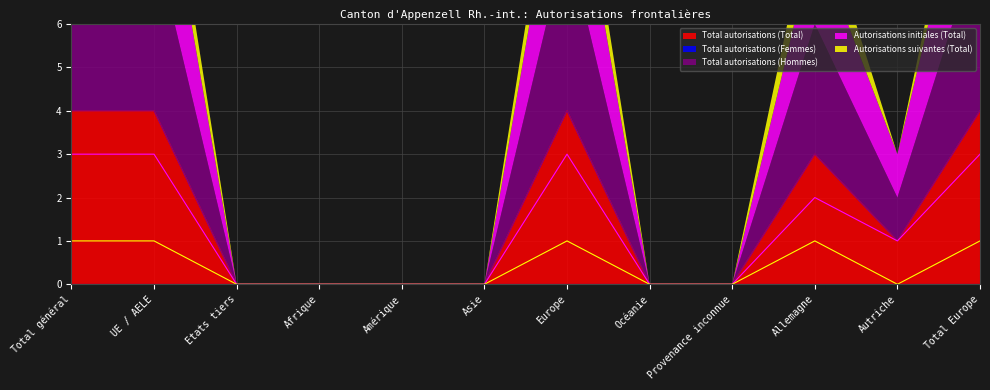

At which label is Total autorisations (Hommes) closest to 2?

Allemagne